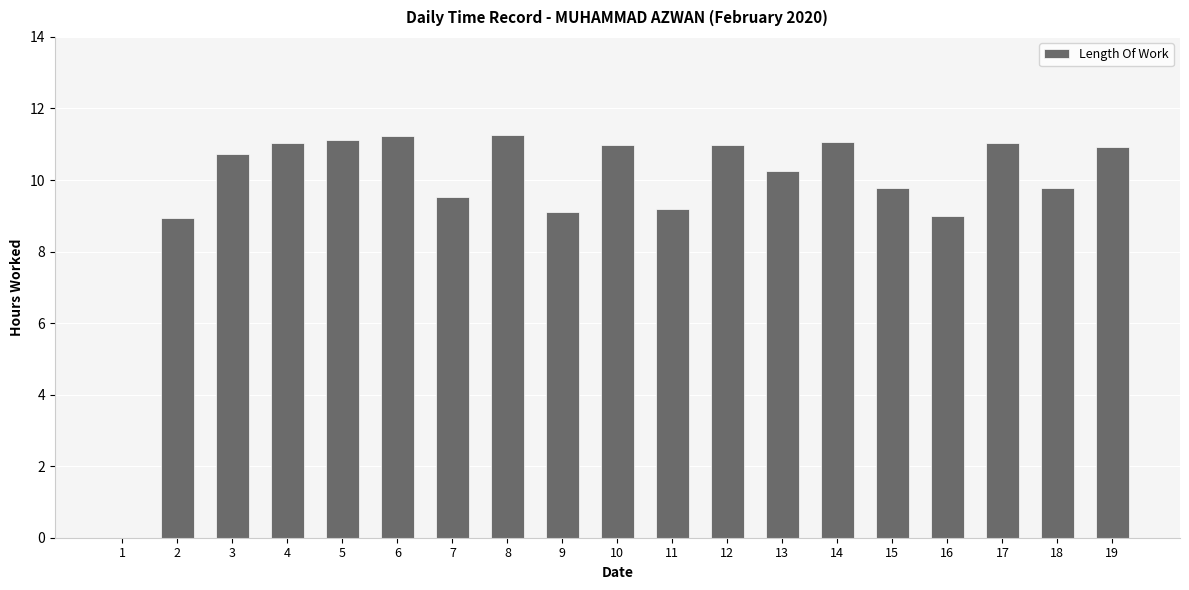

What is the difference between the values at 16 and 11?

0.2